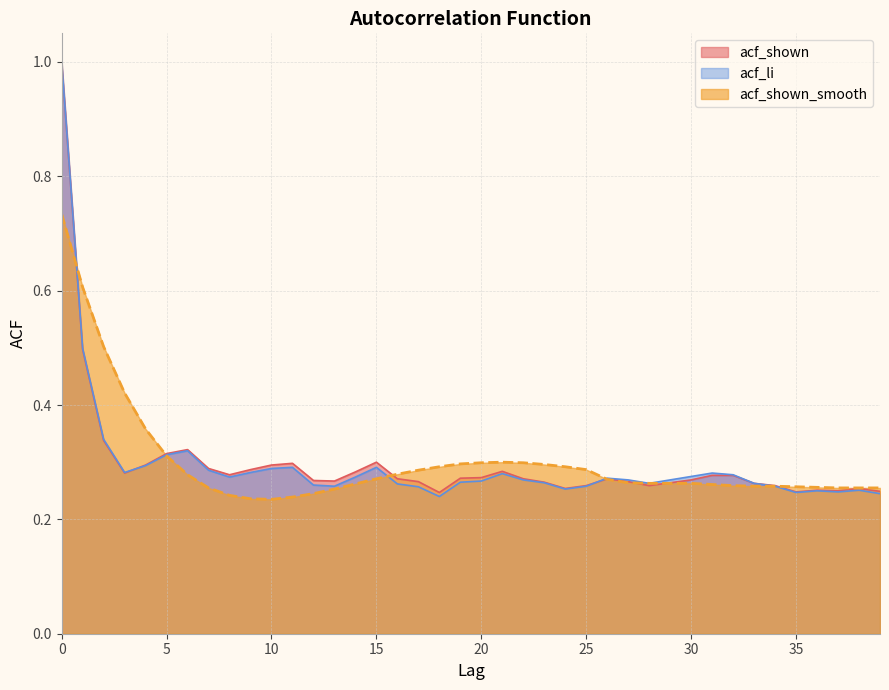

How many times do acf_shown_smooth and acf_shown cross each other?

7